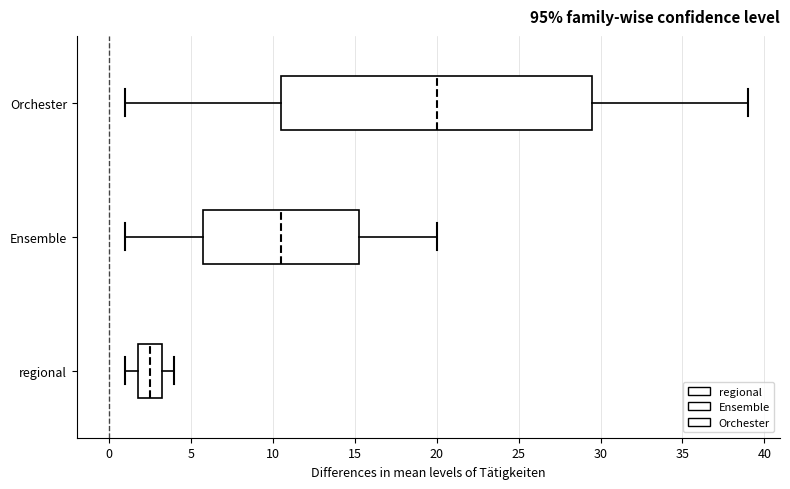

Reading bottom to top, transcribe this box plot: for each box, give where its median line is, the range the box spans, and where its two whiskers end, as read against the x-axis. The values are not printed on the chart, so give them approximately, as read against the axis.

regional: median 2.5, box 2.0 to 3.5, whiskers 1.0 to 4.0
Ensemble: median 10.5, box 6.0 to 15.5, whiskers 1.0 to 20.0
Orchester: median 20.0, box 10.5 to 29.5, whiskers 1.0 to 39.0